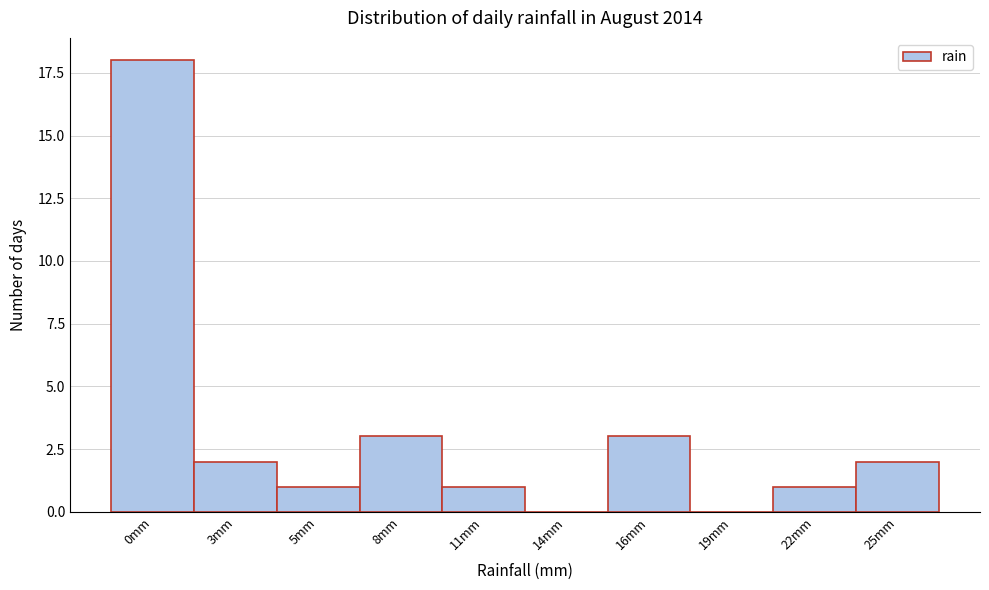

Reading right to left, transcribe all the data shown in this chart.

25mm=2	22mm=1	19mm=0	16mm=3	14mm=0	11mm=1	8mm=3	5mm=1	3mm=2	0mm=18